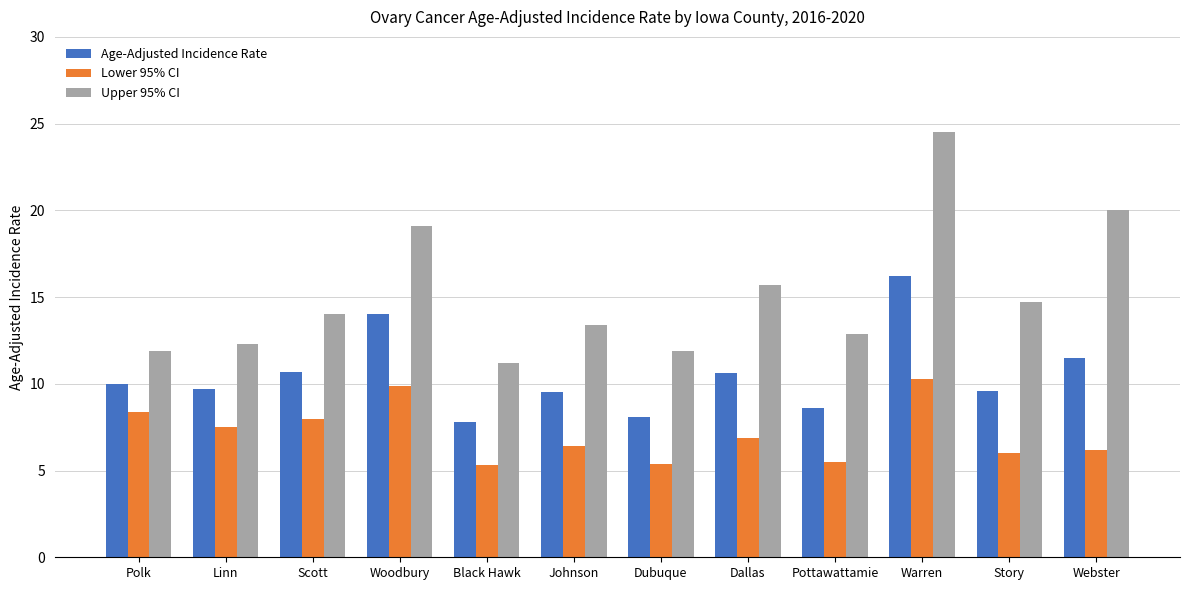

Does the chart contain any negative values?

No